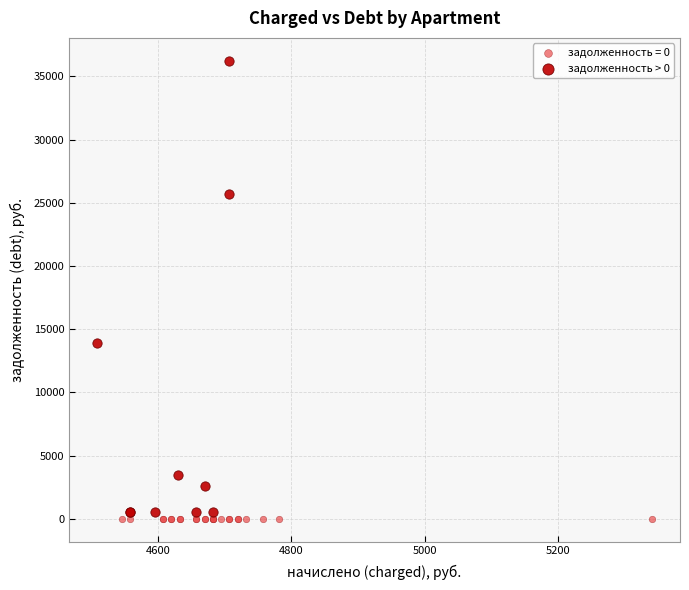

Which series contains the highest Y value?

задолженность > 0